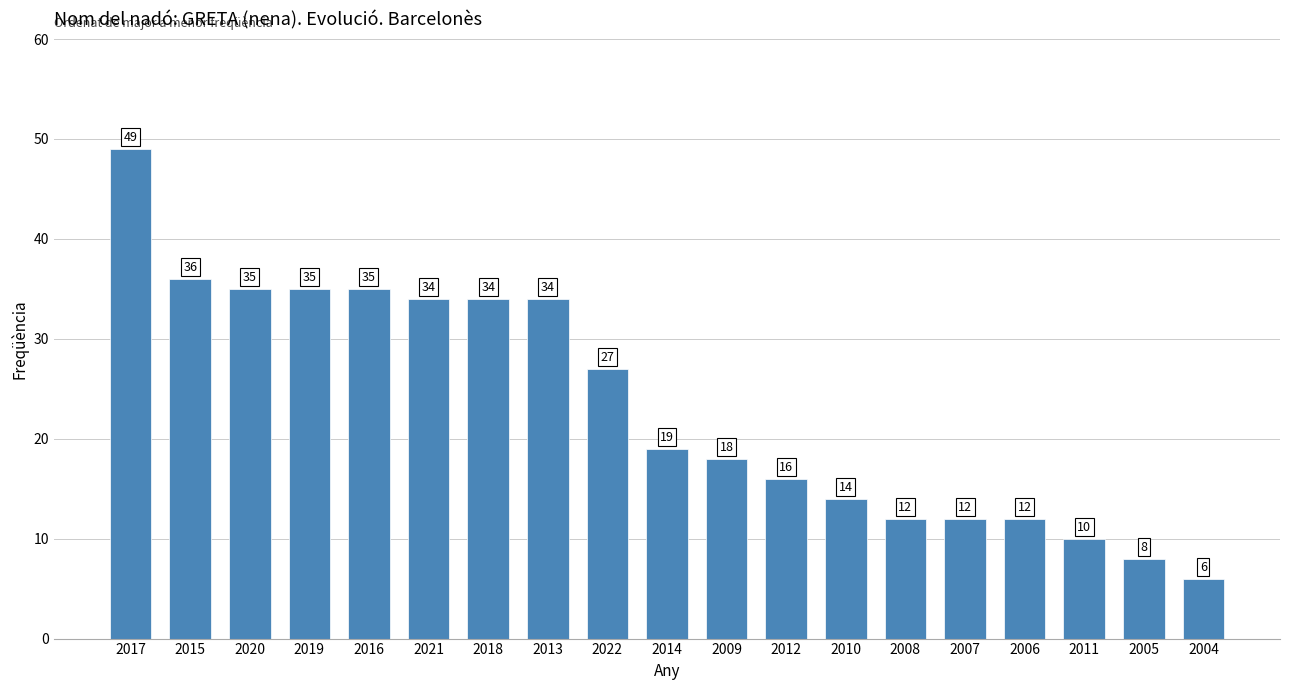

Are the bars grouped side by side (vs. stacked)?

No